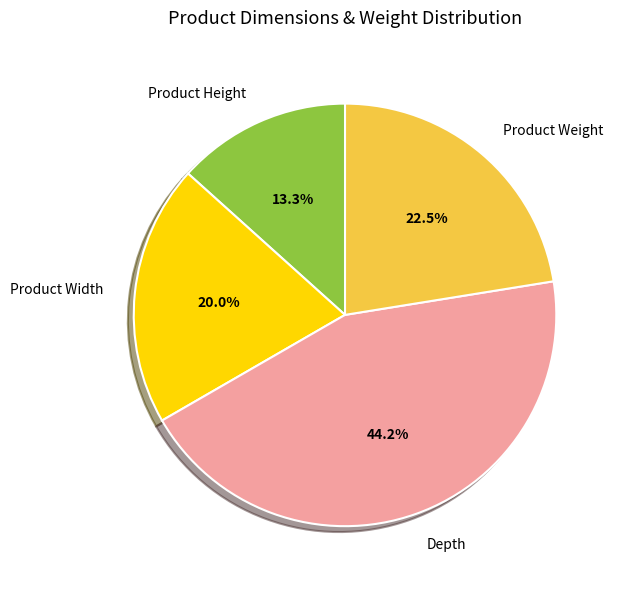

Rank the categories by value from lowest to highest.

Product Height, Product Width, Product Weight, Depth